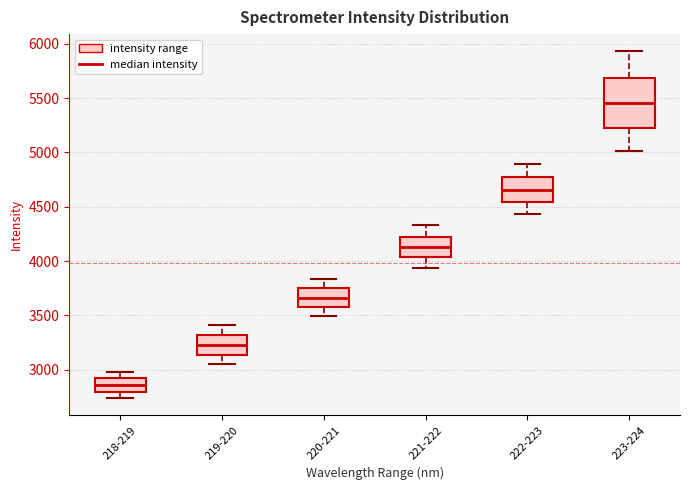

Which box has the highest median line?

223-224